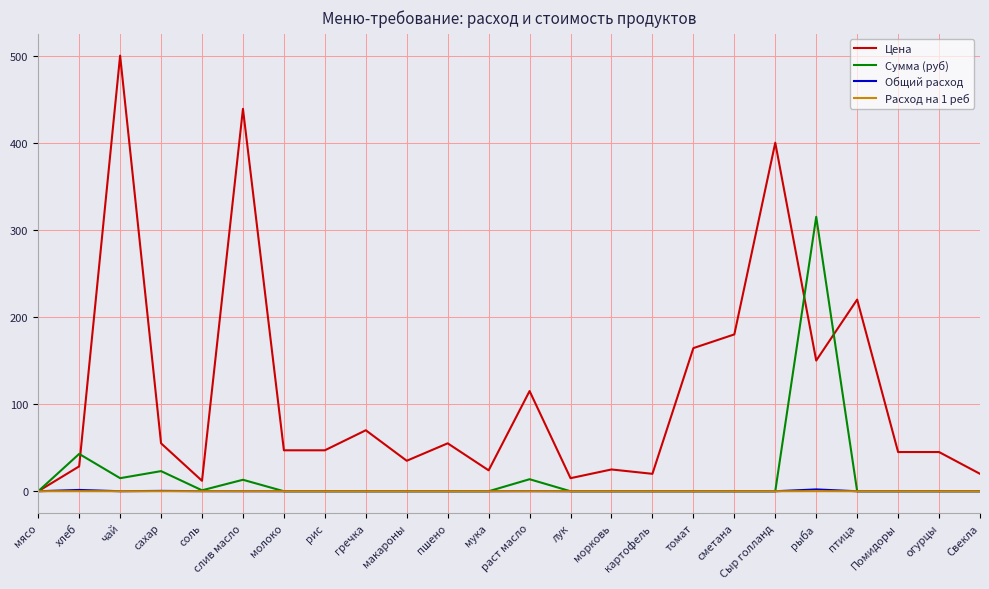

Which series has the widest spread of values?

Цена